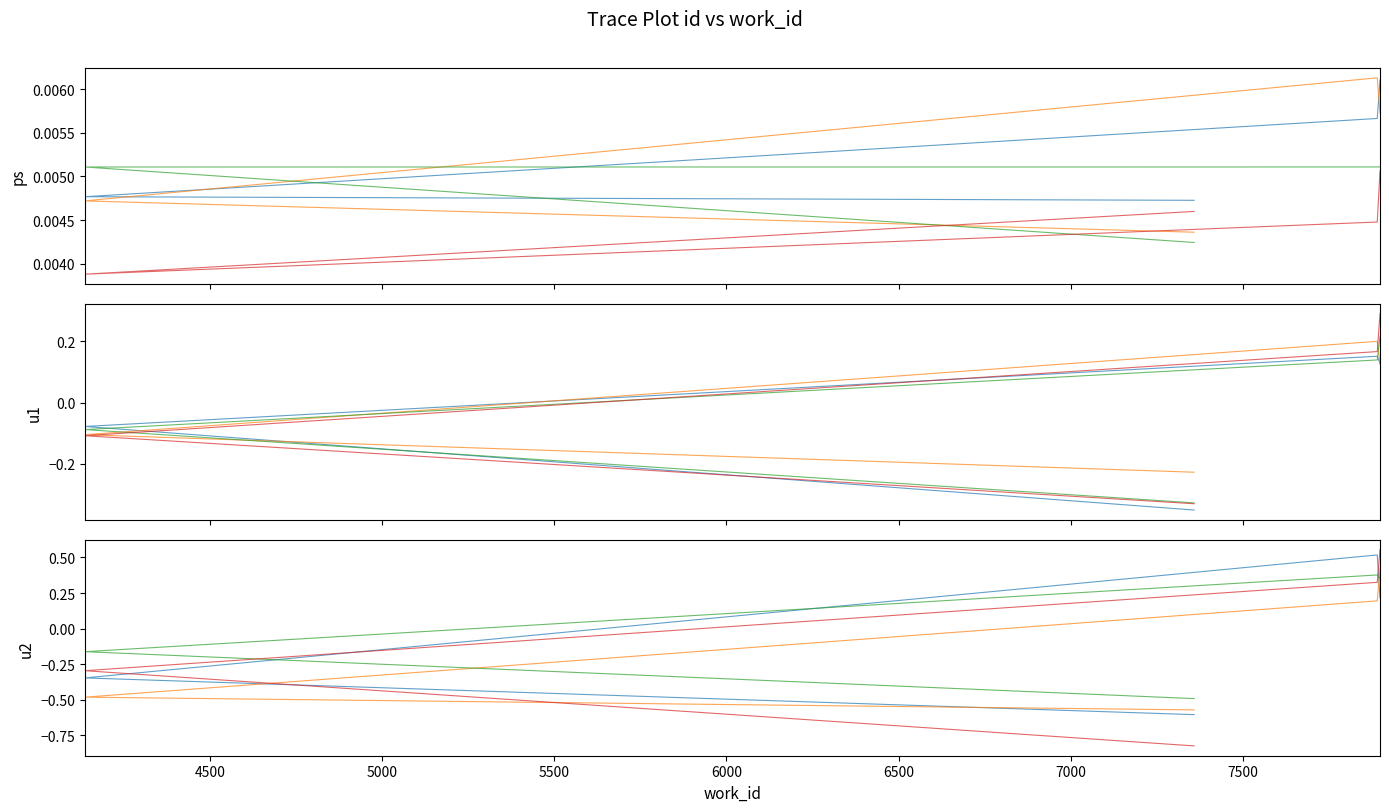

At which label is chain 3 closest to 0?

4500